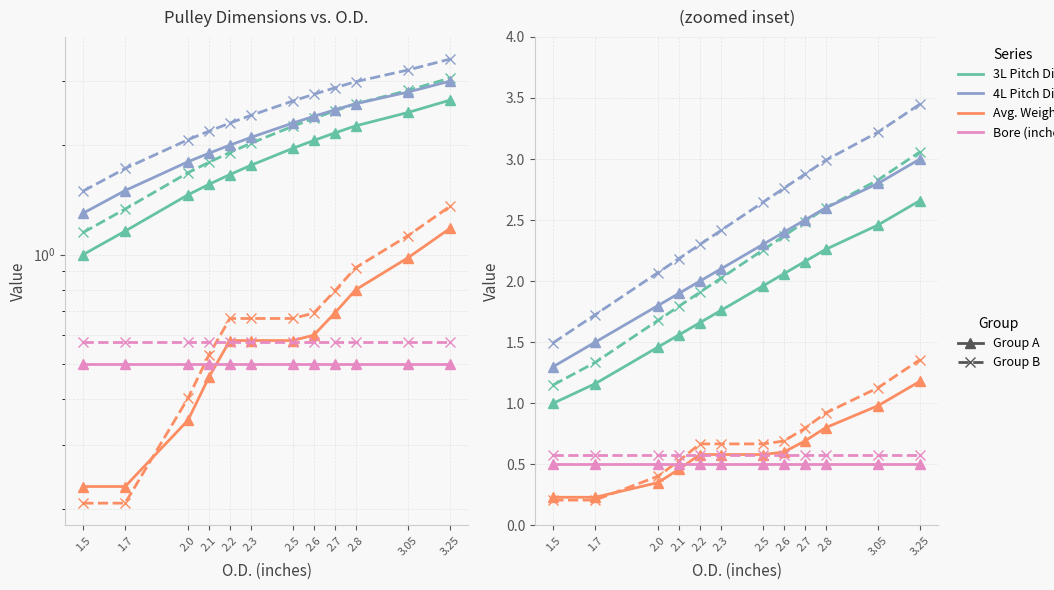

List the labels in order of 4L Pitch Dia. value, smallest first.

1.5, 1.7, 2.0, 2.1, 2.2, 2.3, 2.5, 2.6, 2.7, 2.8, 3.05, 3.25